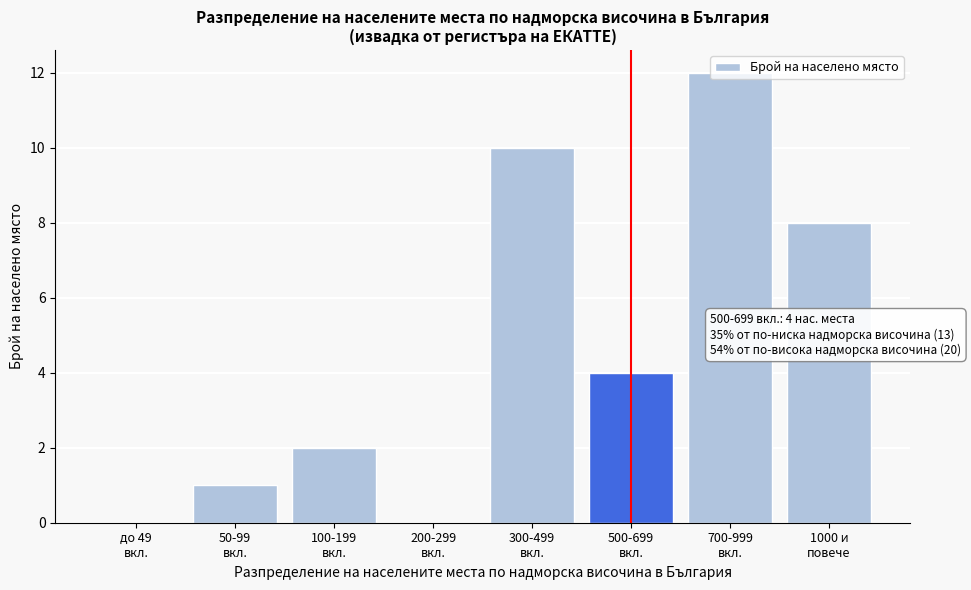

What is the sum of all values?

37